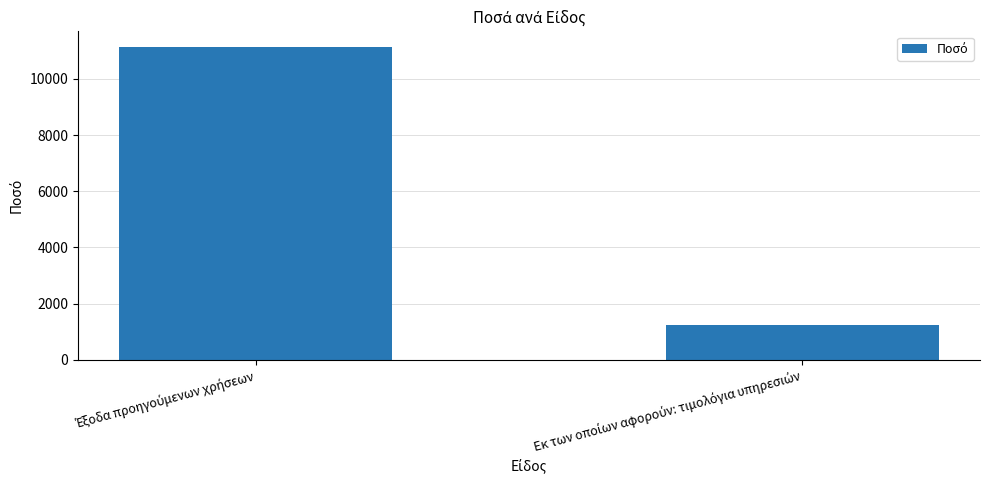

What is the average value?

6193.8